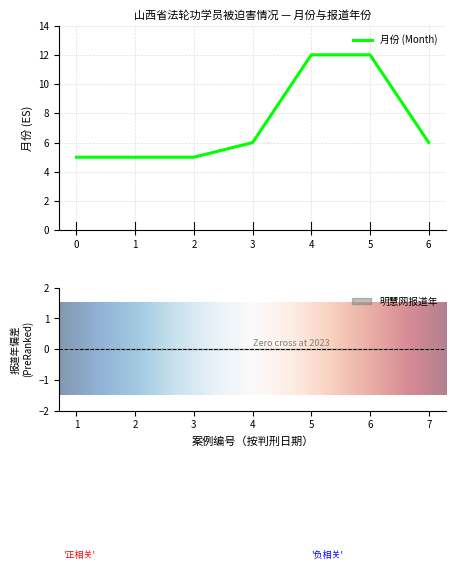

What is the value of the 1st point from the left?

5